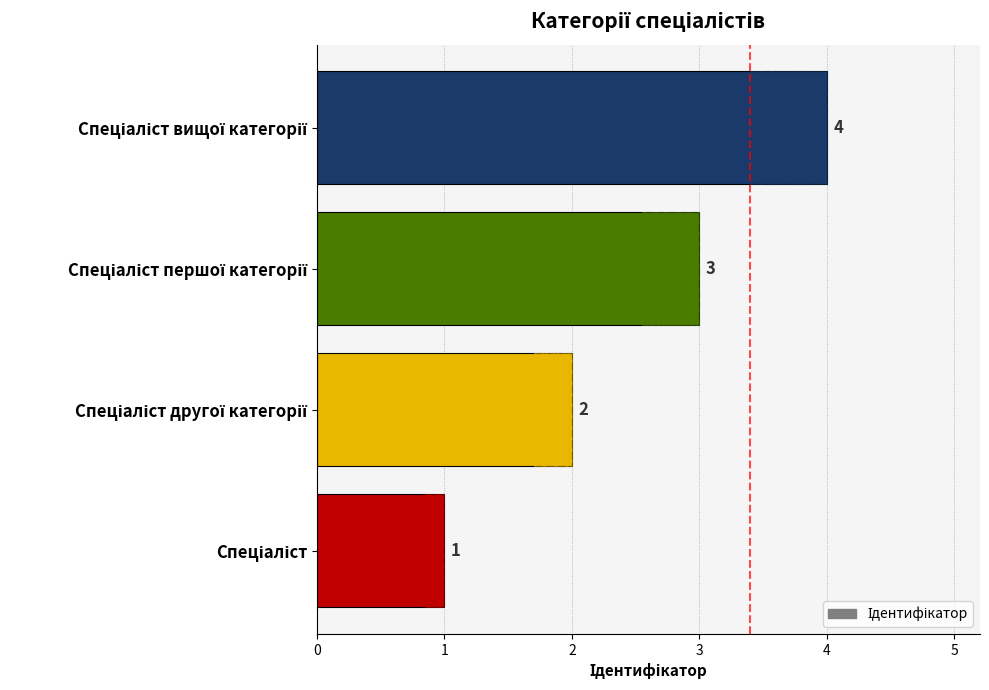

What is the value of the 3rd bar from the left?

3